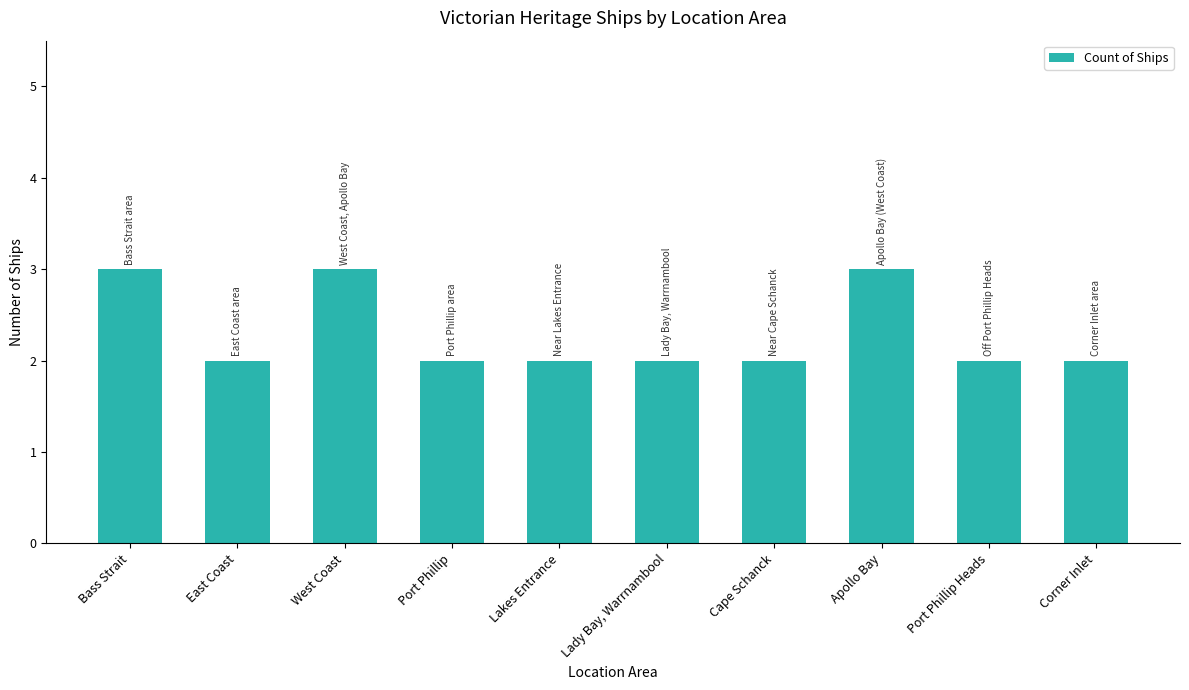

What is the difference between the maximum and minimum values?

1